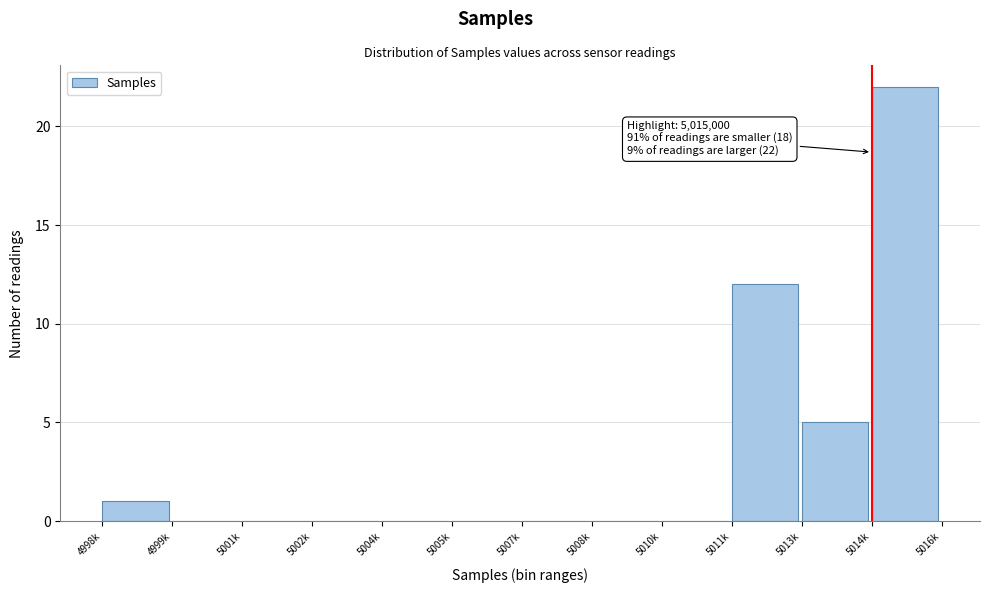

Reading left to right, list all the values displayed in this chart.

4998k=1	4999k=0	5001k=0	5002k=0	5004k=0	5005k=0	5007k=0	5008k=0	5010k=0	5011k=12	5013k=5	5014k=22